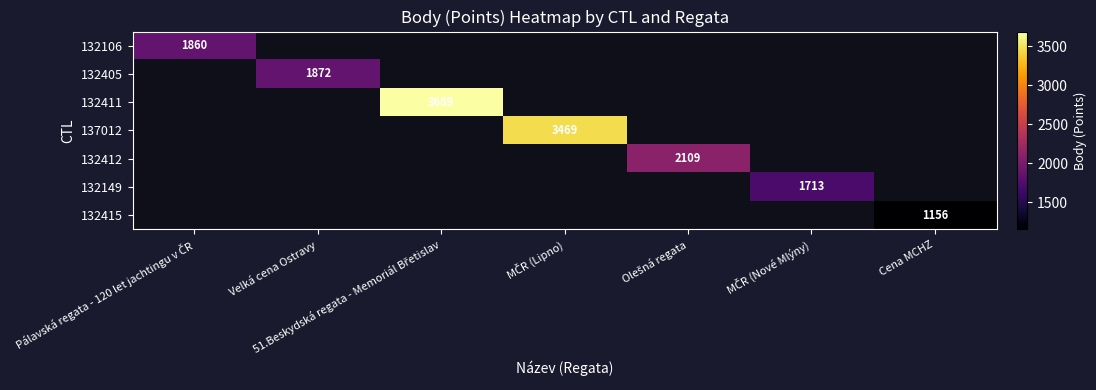

List the labels in order of 132149 value, smallest first.

Pálavská regata - 120 let jachtingu v ČR, Velká cena Ostravy, 51.Beskydská regata - Memoriál Břetislav, MČR (Lipno), Olešná regata, MČR (Nové Mlýny), Cena MCHZ